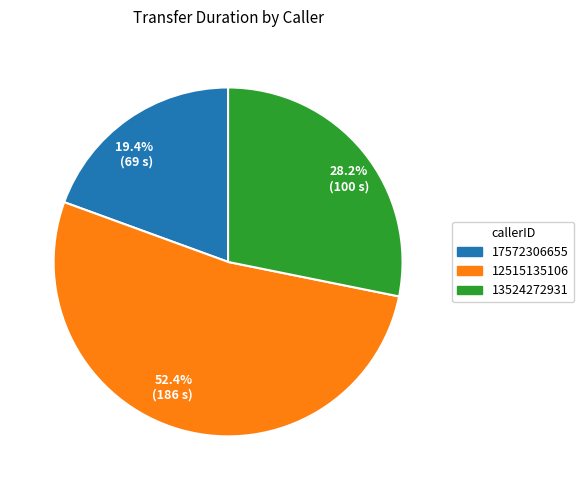

Is it true that 13524272931 is 28% of the pie?

True